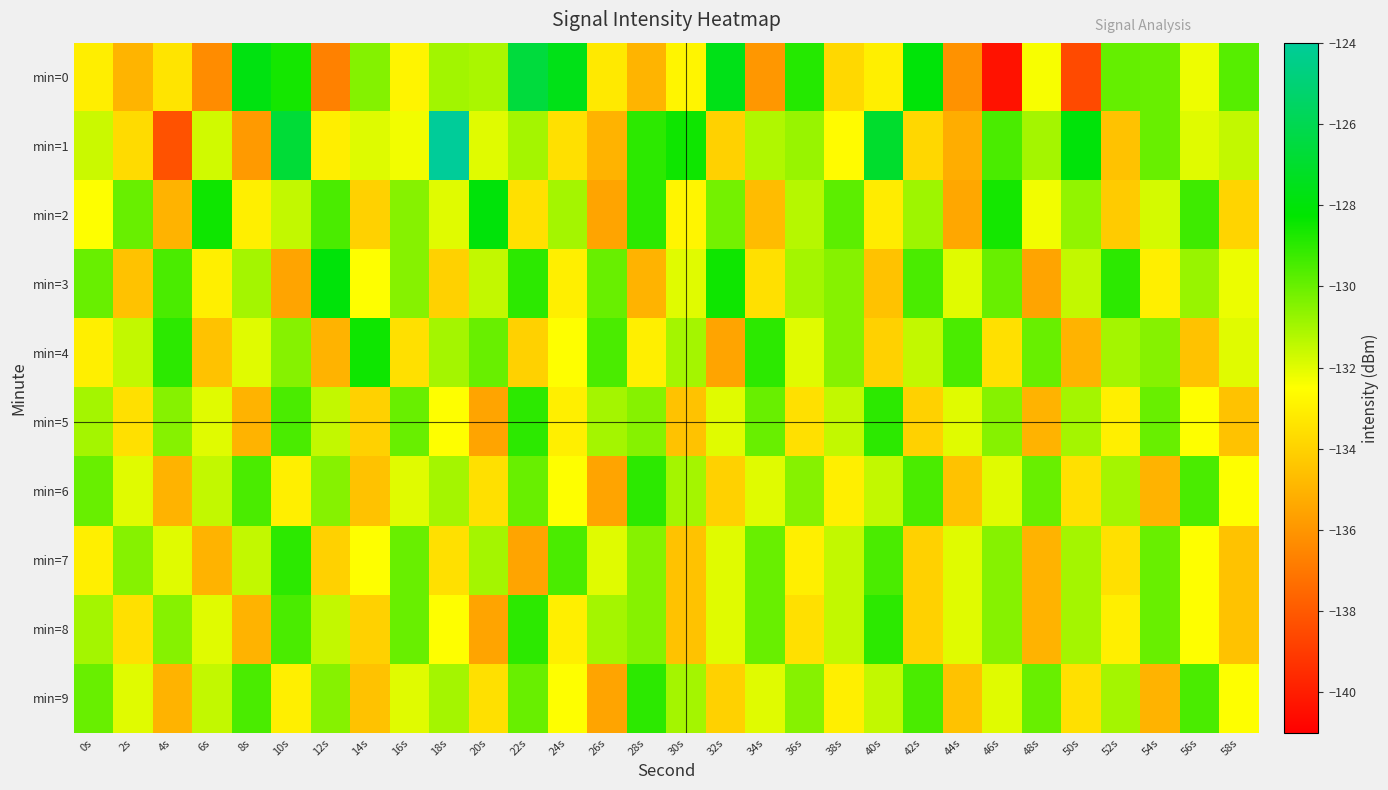

Rank the series at 20s from lowest to highest value.

min=5, min=8, min=6, min=9, min=1, min=3, min=0, min=7, min=4, min=2